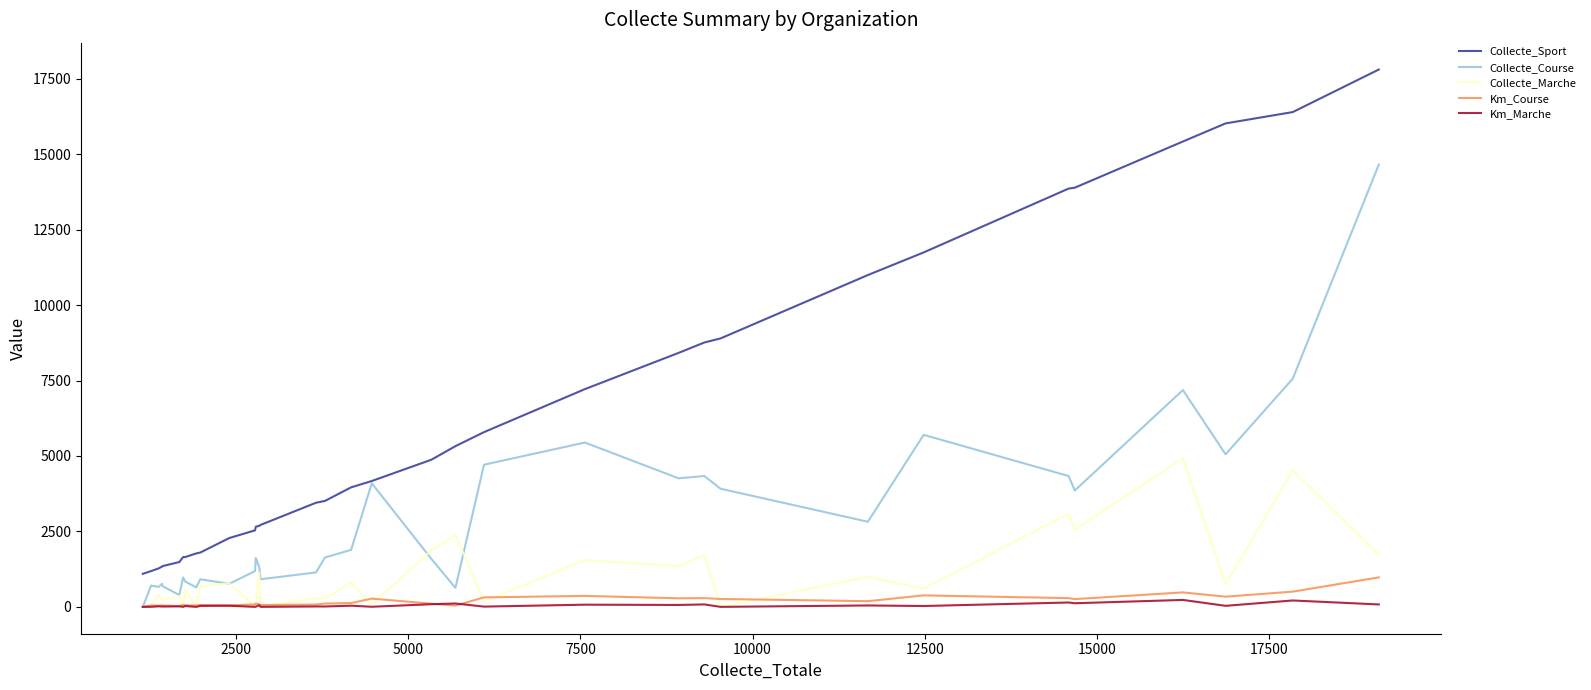

In Km_Marche, how many points are higher than both neighbors (excluding endpoints)?

14